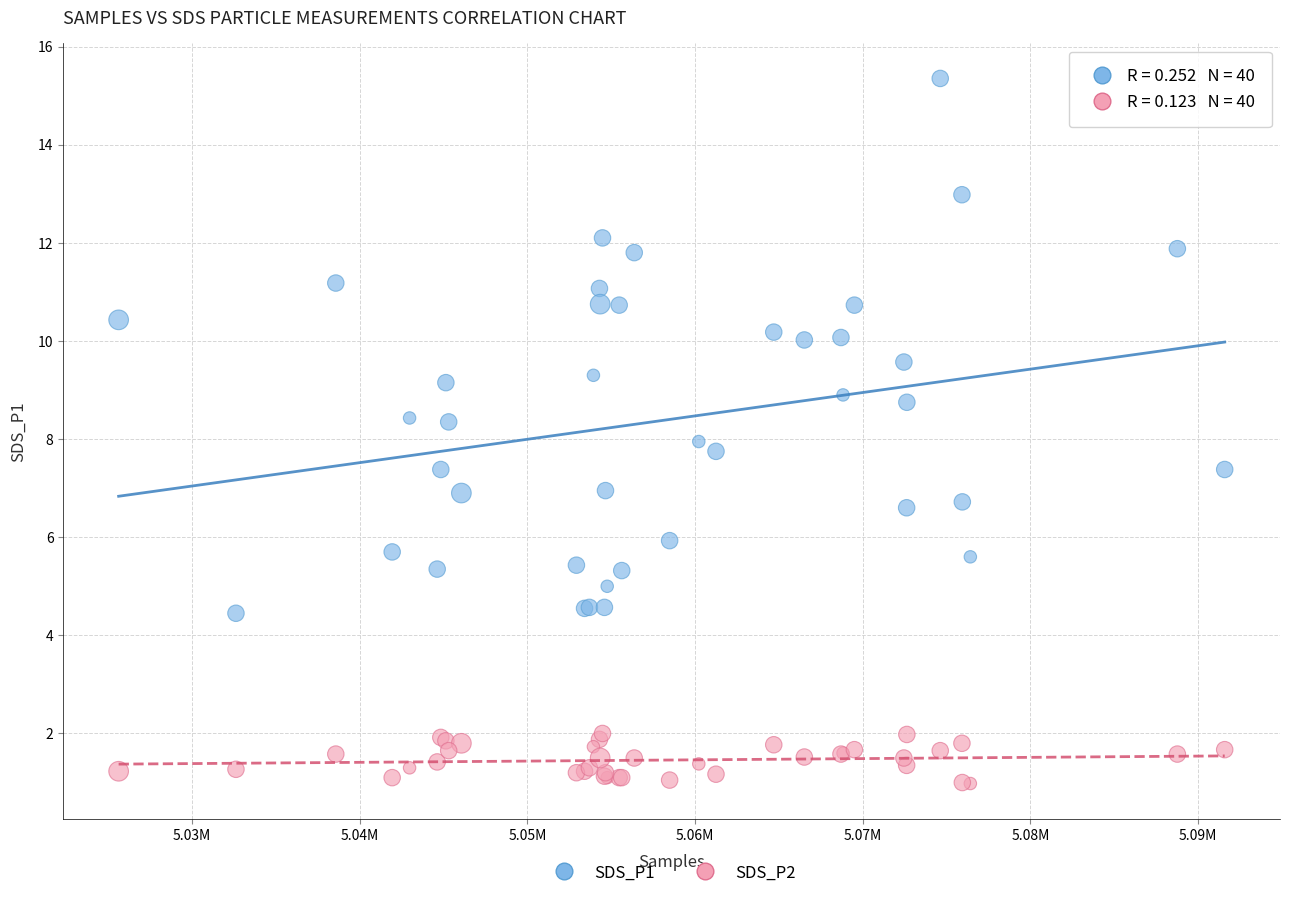

Which series contains the lowest Y value?

SDS_P2